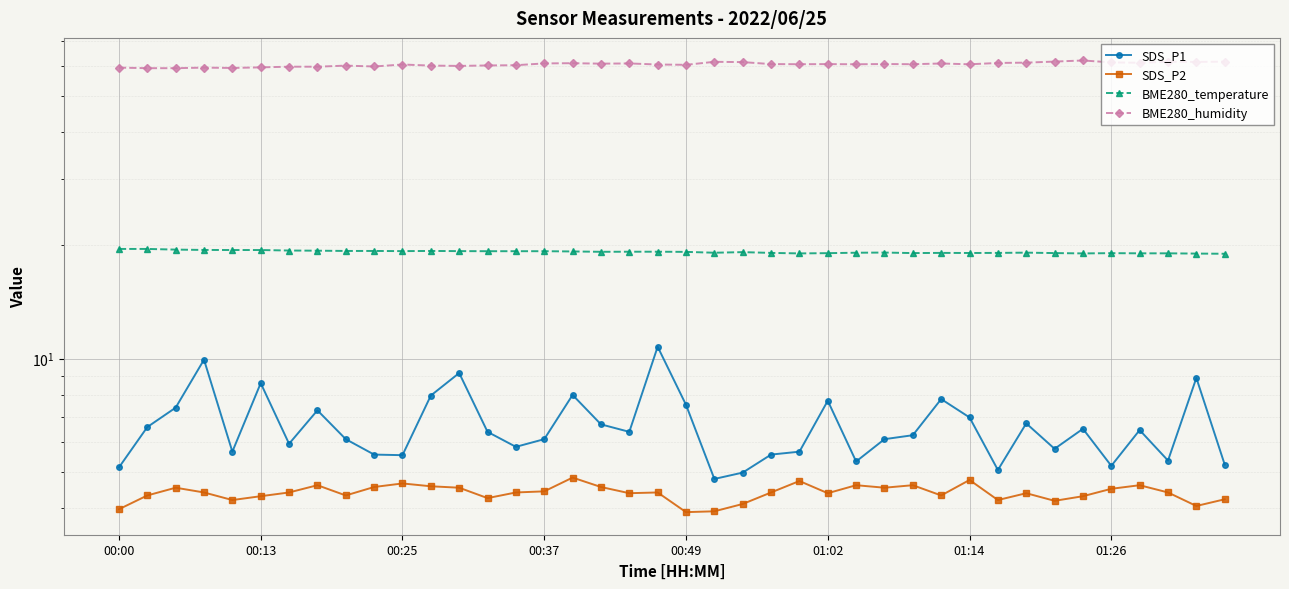

Which series has the largest range (max minus min)?

SDS_P1